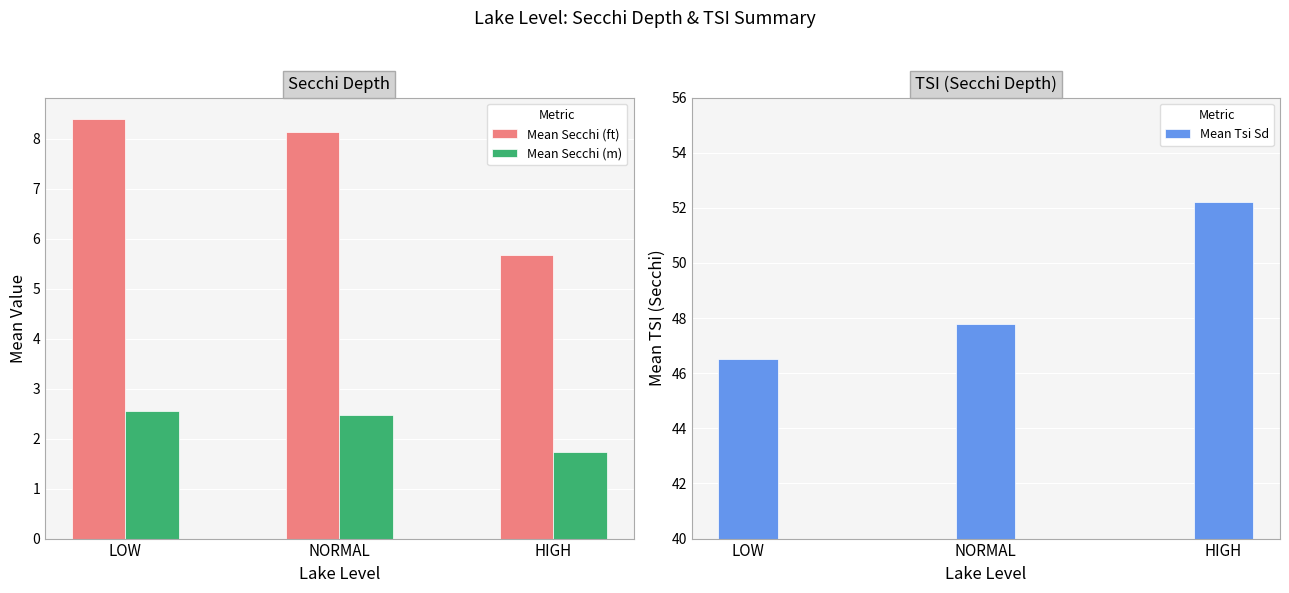

Reading left to right, transcribe all the data shown in this chart.

Mean Secchi (ft): LOW=8.4	NORMAL=8.1	HIGH=5.7
Mean Secchi (m): LOW=2.6	NORMAL=2.5	HIGH=1.7
Mean Tsi Sd: LOW=46.5	NORMAL=47.8	HIGH=52.2